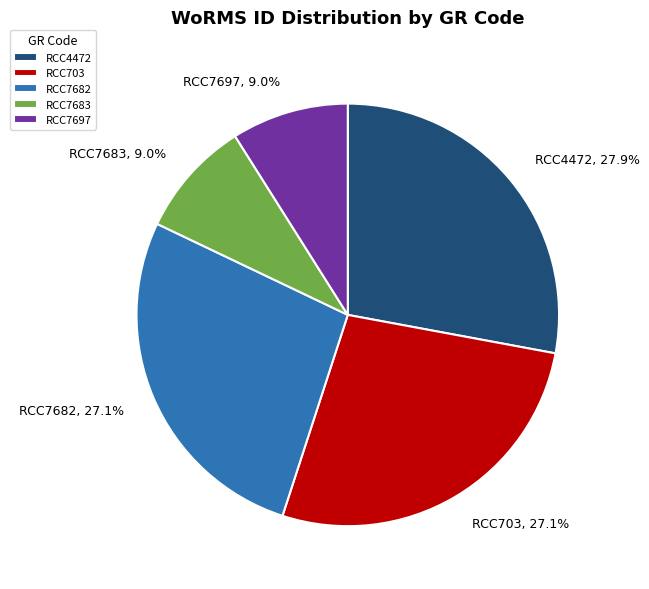

How much of the chart is everything except RCC703?

72.9%